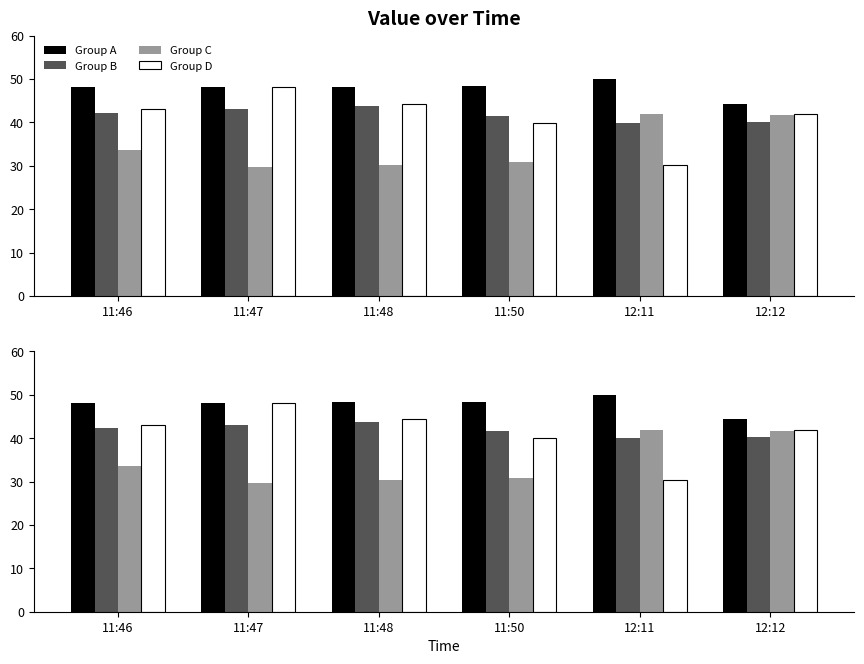

What is the sum of all Group B values?

250.8